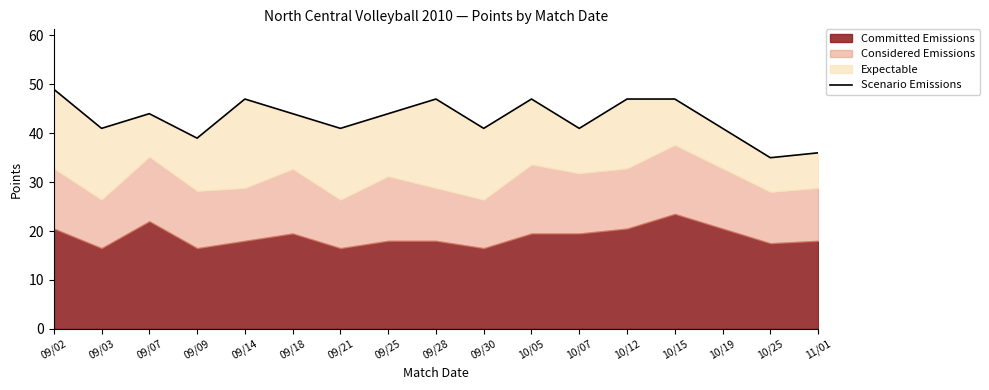

True or false: the data shows 47 at 09/28.

True